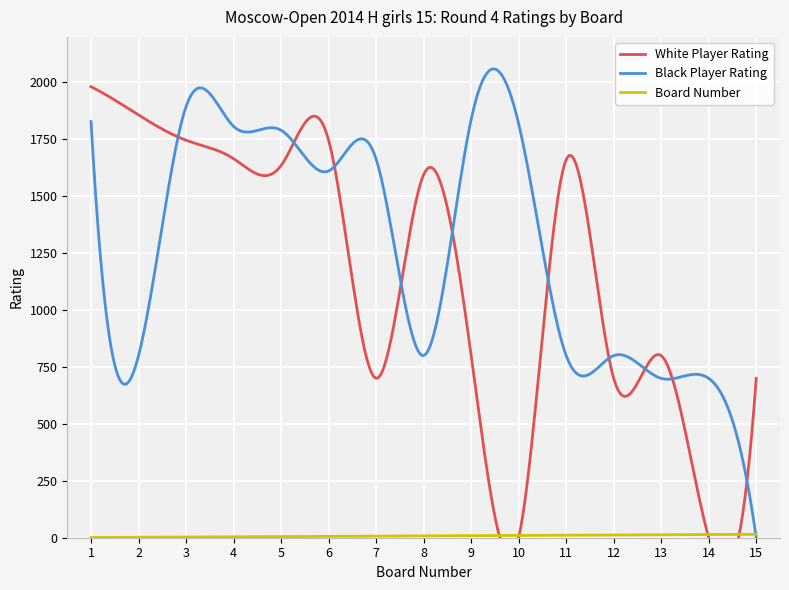

In White Player Rating, how many points are lower than both neighbors (excluding endpoints)?

5